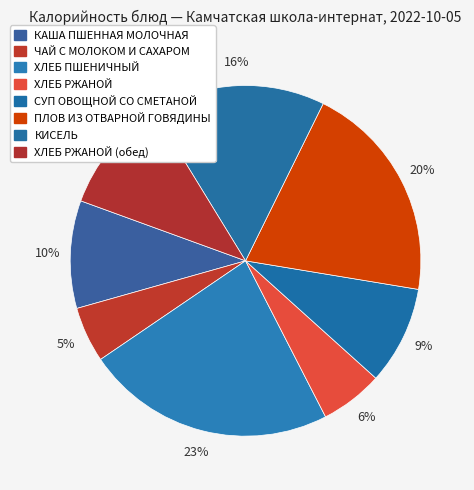

Count the number of slices in the pie.

8